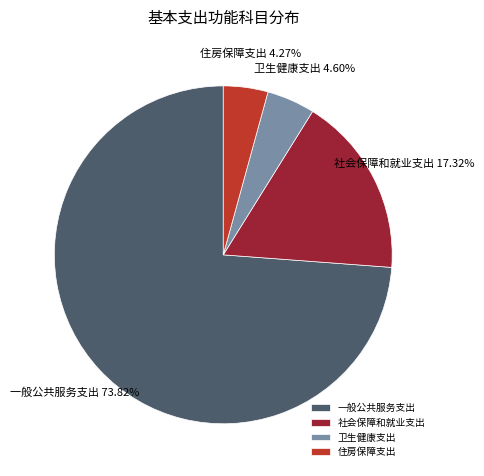

How many segments does this pie chart have?

4